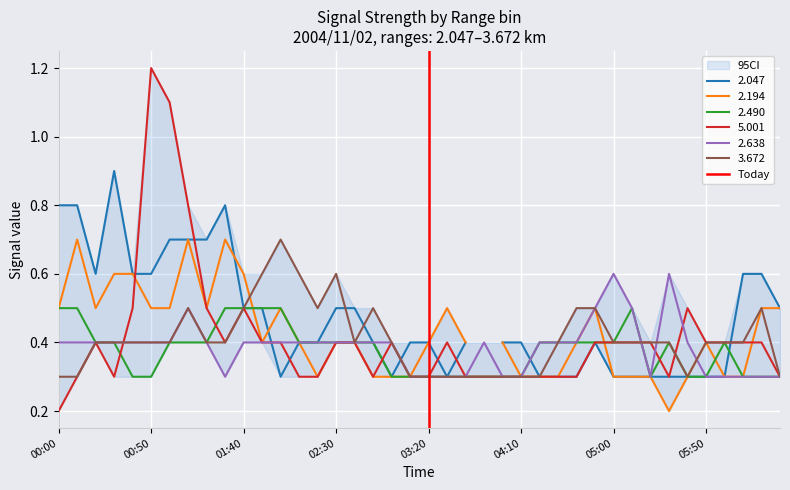

The 2.638 series shows 0.4 at 04:10. True or false?

False